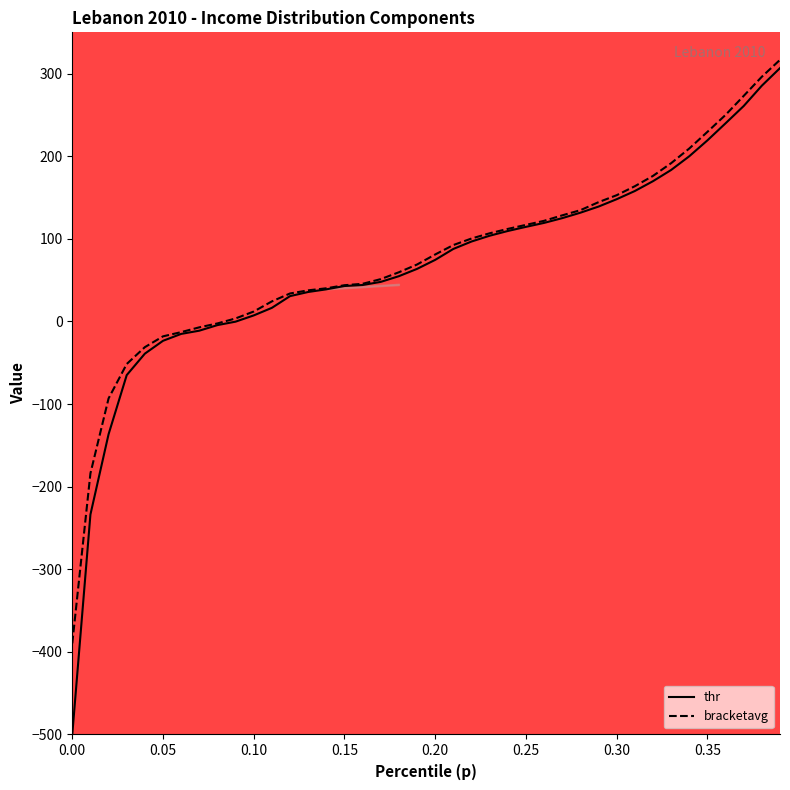

Which series has the largest total across all categories?

bracketavg